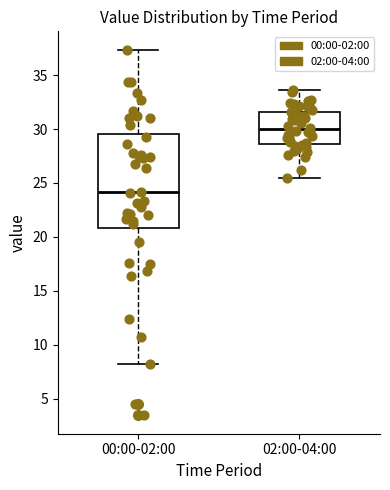

Reading left to right, transcribe this box plot: for each box, give where its median line is, the range the box spans, and where its two whiskers end, as read against the y-axis. The values are not printed on the chart, so give them approximately, as read against the axis.

00:00-02:00: median 24.0, box 21.0 to 29.5, whiskers 8.0 to 37.5
02:00-04:00: median 30.0, box 28.5 to 31.5, whiskers 25.5 to 33.5